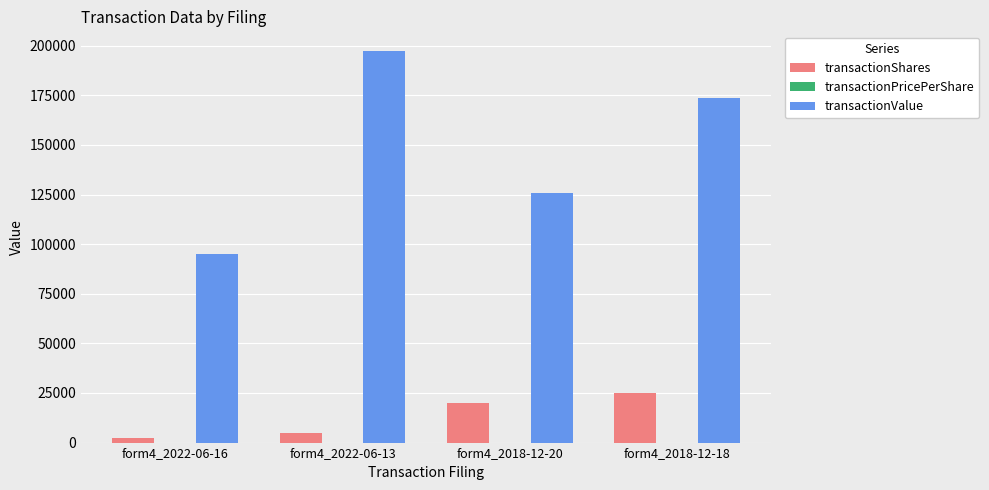

Which category has the highest value in the transactionValue series?

form4_2022-06-13